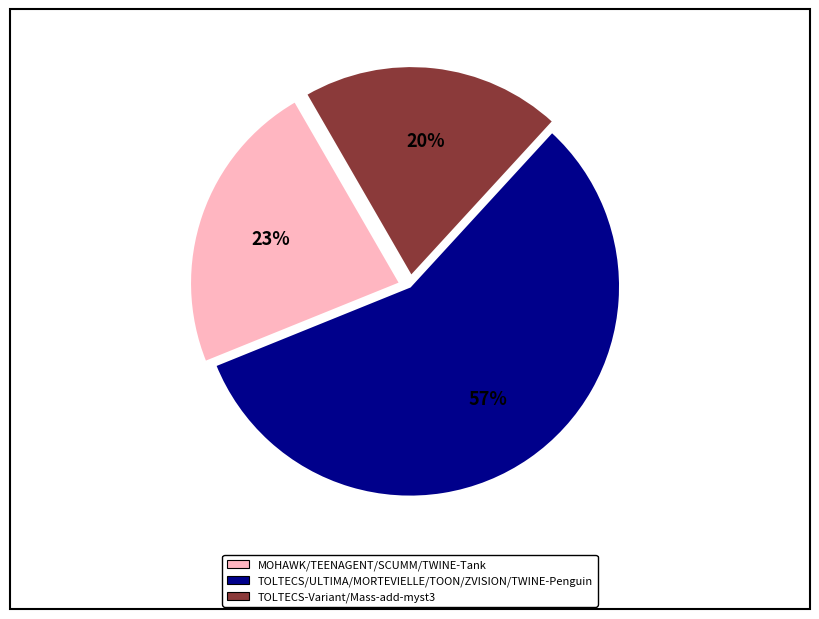

Is there a majority slice in this chart?

Yes